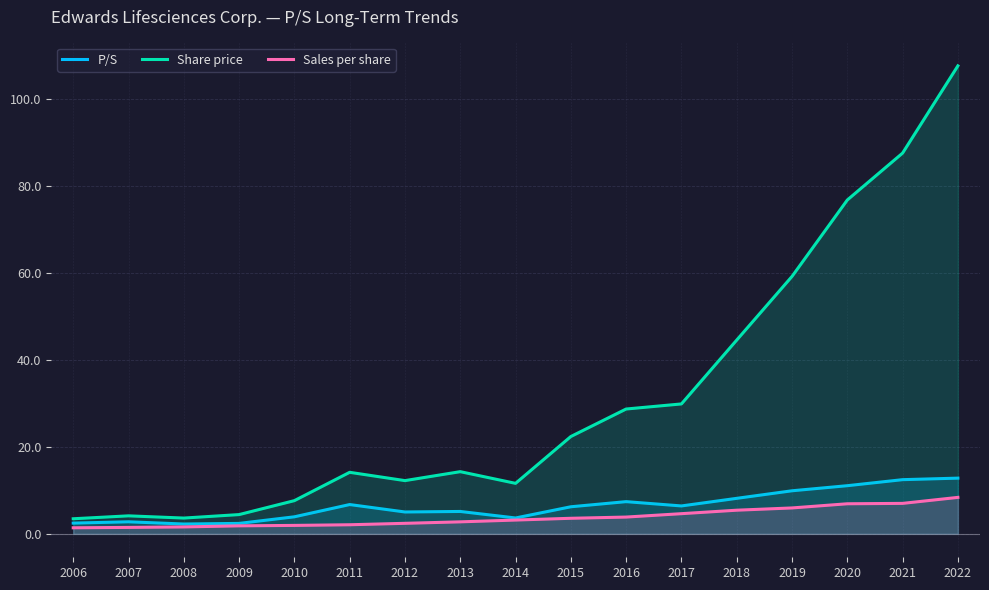

Which series changed the most between 2017 and 2022?

Share price